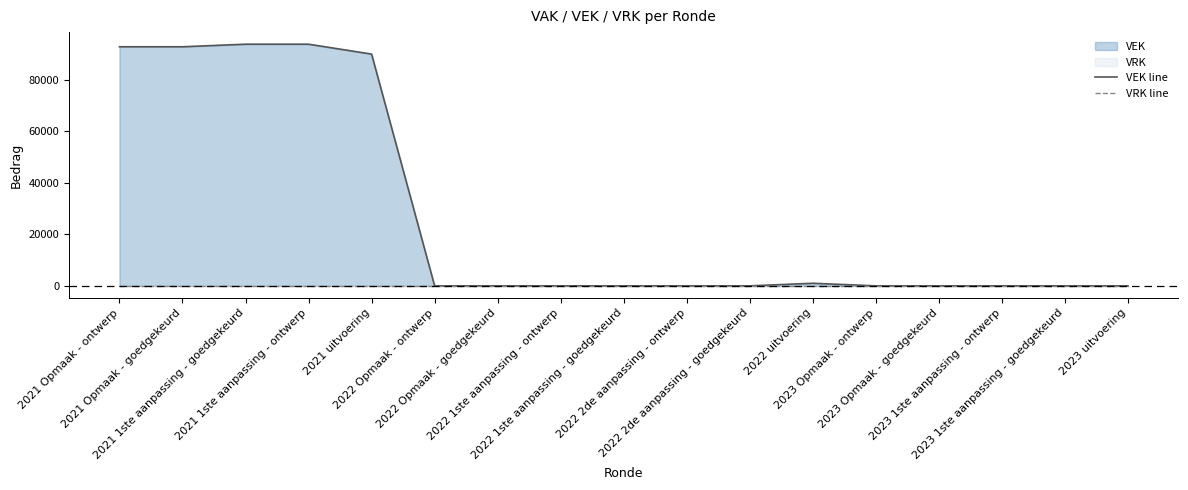

Reading left to right, transcribe all the data shown in this chart.

VEK line: 2021 Opmaak - ontwerp=92786	2021 Opmaak - goedgekeurd=92786	2021 1ste aanpassing - goedgekeurd=93786	2021 1ste aanpassing - ontwerp=93786	2021 uitvoering=89945	2022 Opmaak - ontwerp=0	2022 Opmaak - goedgekeurd=0	2022 1ste aanpassing - ontwerp=0	2022 1ste aanpassing - goedgekeurd=0	2022 2de aanpassing - ontwerp=0	2022 2de aanpassing - goedgekeurd=0	2022 uitvoering=1000	2023 Opmaak - ontwerp=0	2023 Opmaak - goedgekeurd=0	2023 1ste aanpassing - ontwerp=0	2023 1ste aanpassing - goedgekeurd=0	2023 uitvoering=0
VRK line: 2021 Opmaak - ontwerp=0	2021 Opmaak - goedgekeurd=0	2021 1ste aanpassing - goedgekeurd=0	2021 1ste aanpassing - ontwerp=0	2021 uitvoering=0	2022 Opmaak - ontwerp=0	2022 Opmaak - goedgekeurd=0	2022 1ste aanpassing - ontwerp=0	2022 1ste aanpassing - goedgekeurd=0	2022 2de aanpassing - ontwerp=0	2022 2de aanpassing - goedgekeurd=0	2022 uitvoering=0	2023 Opmaak - ontwerp=0	2023 Opmaak - goedgekeurd=0	2023 1ste aanpassing - ontwerp=0	2023 1ste aanpassing - goedgekeurd=0	2023 uitvoering=0